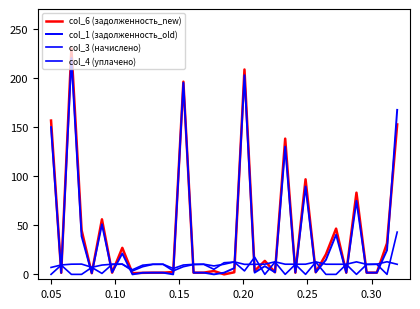

What is the highest value of the col_1 (задолженность_old) series?

220.0